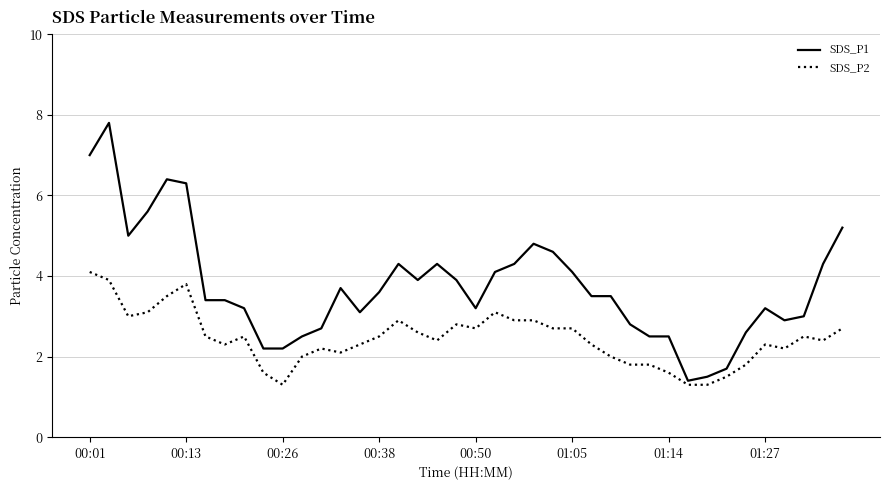

Which series has the largest range (max minus min)?

SDS_P1